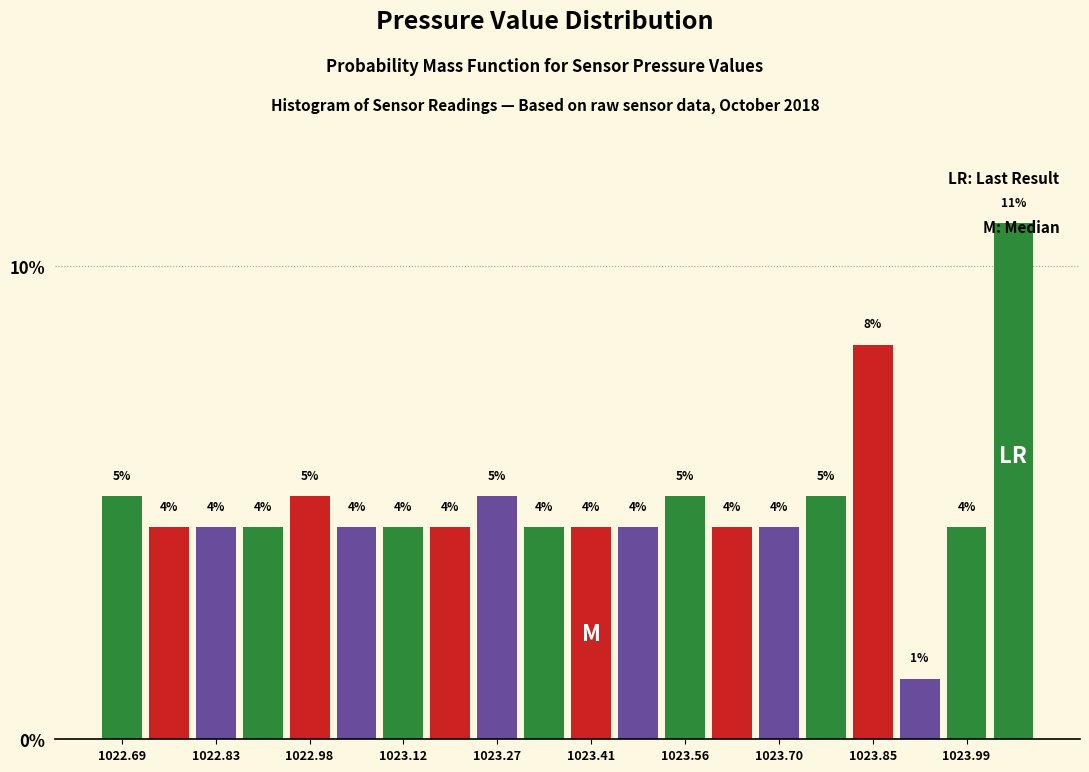

Read against the x-axis, roughly where is the centre of the tallest bar?

1024.06